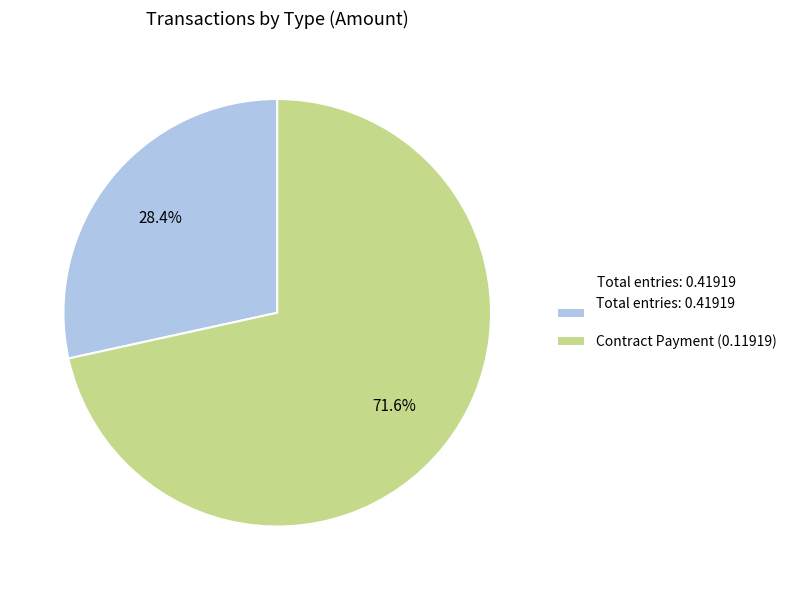

How many segments does this pie chart have?

2